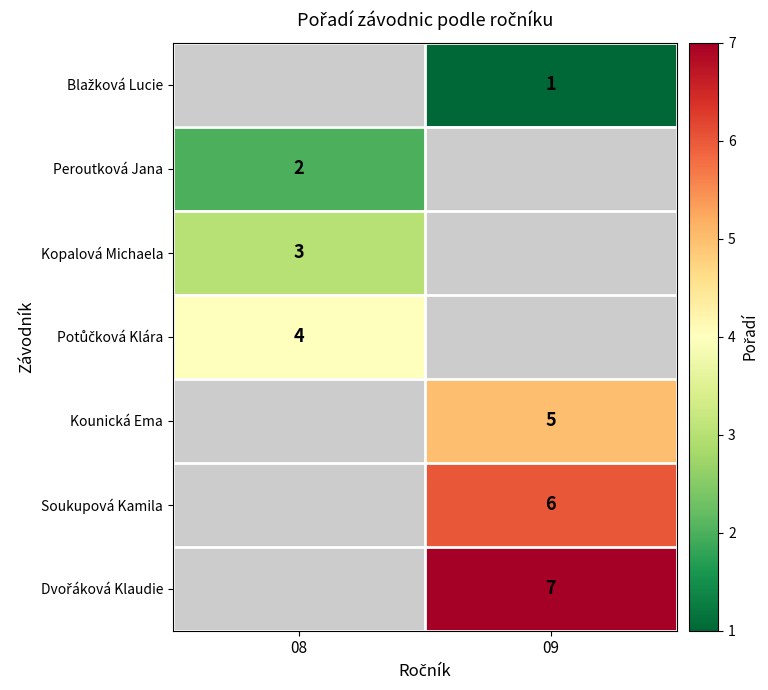

Which category has the lowest value across all series?

09